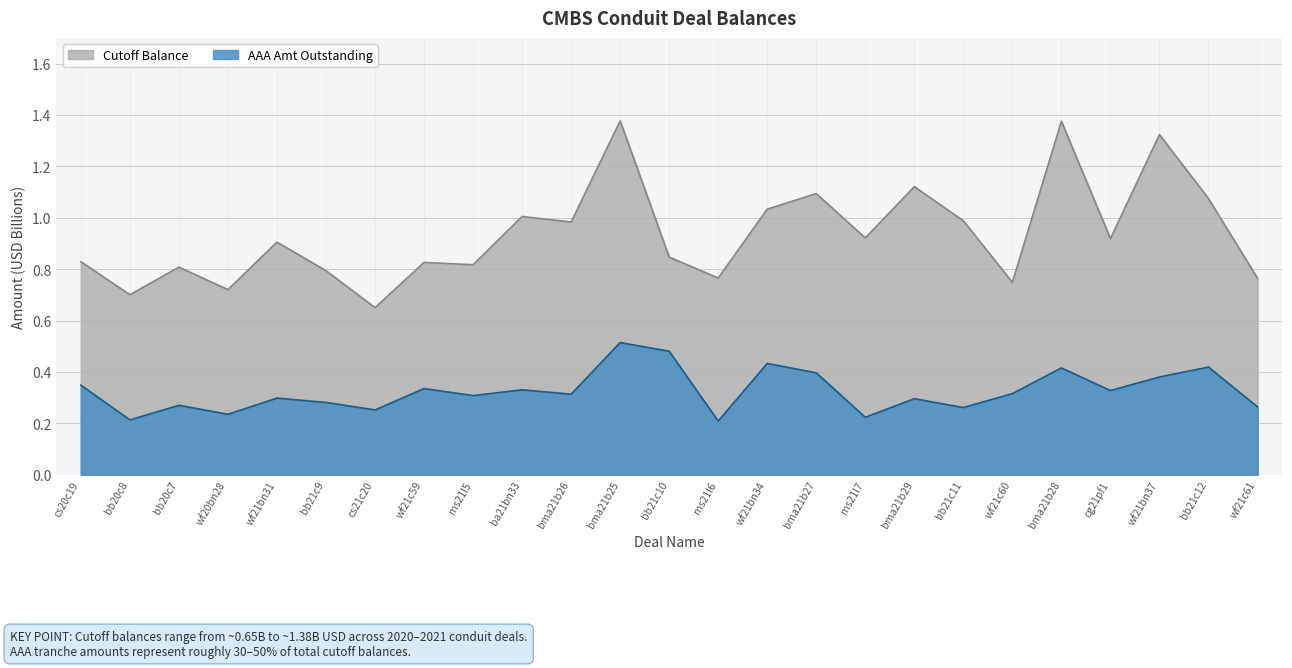

Is it true that Cutoff Balance equals 1.3 at bb20c7?

False